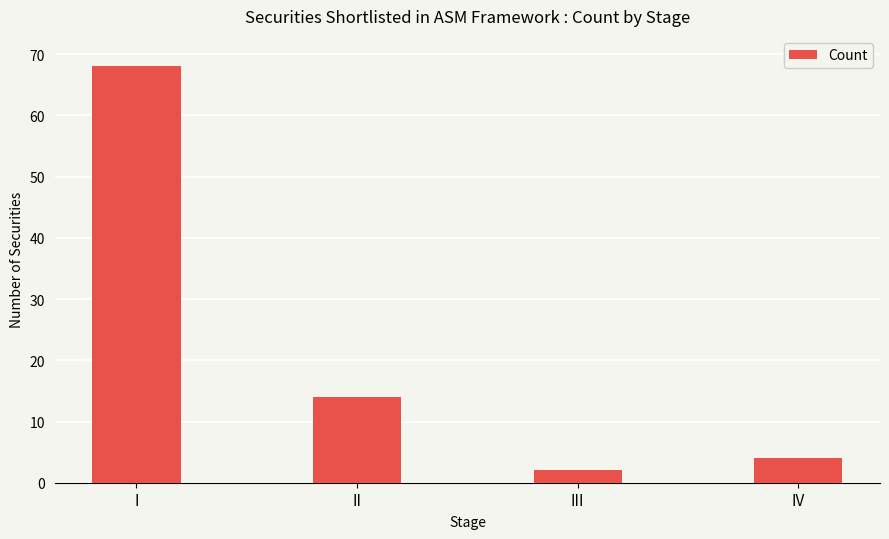

Reading left to right, transcribe all the data shown in this chart.

68	14	2	4